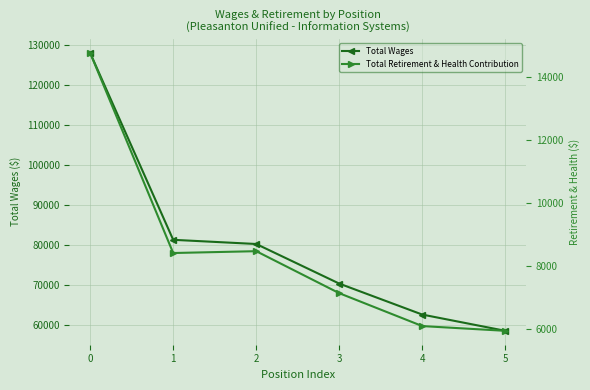

The Total Wages series shows 99463 at 5. True or false?

False